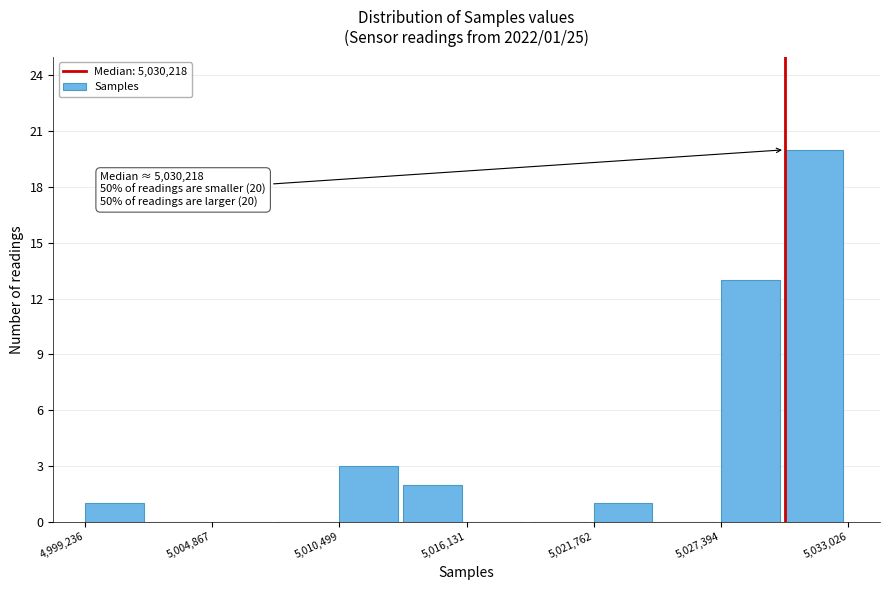

Around what value on the x-axis is the tallest bar? Give the approximate position of its centre, as read against the axis.

5032000